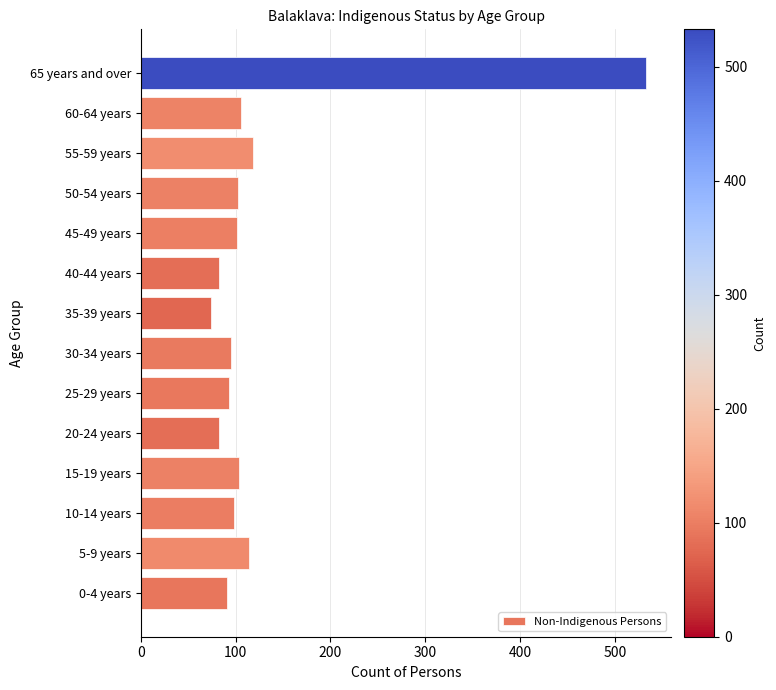

Is it true that the value at 30-34 years is 95?

True